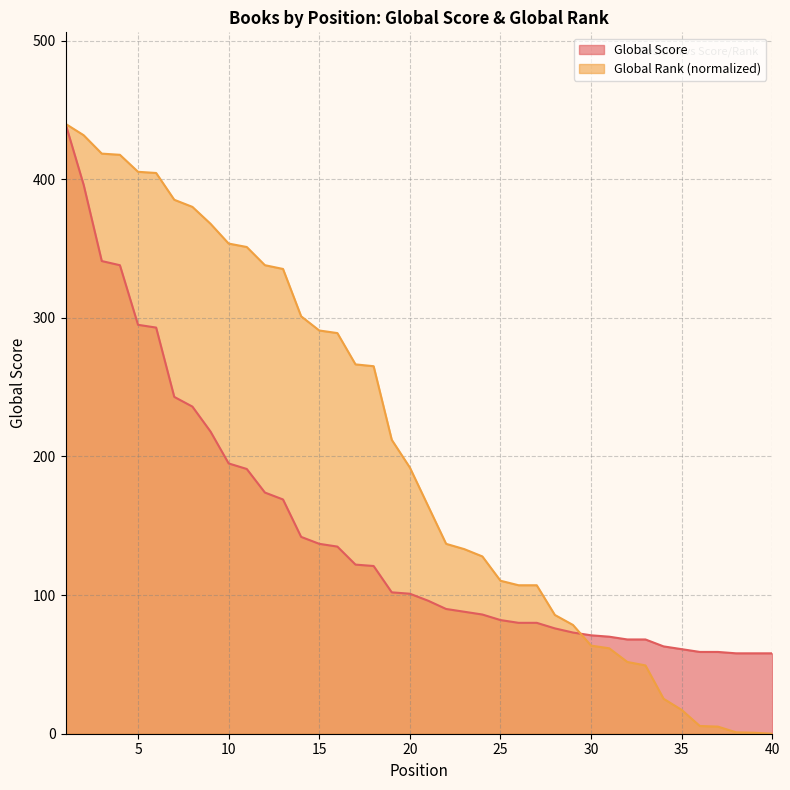

Which label corresponds to the largest value in the chart?

1